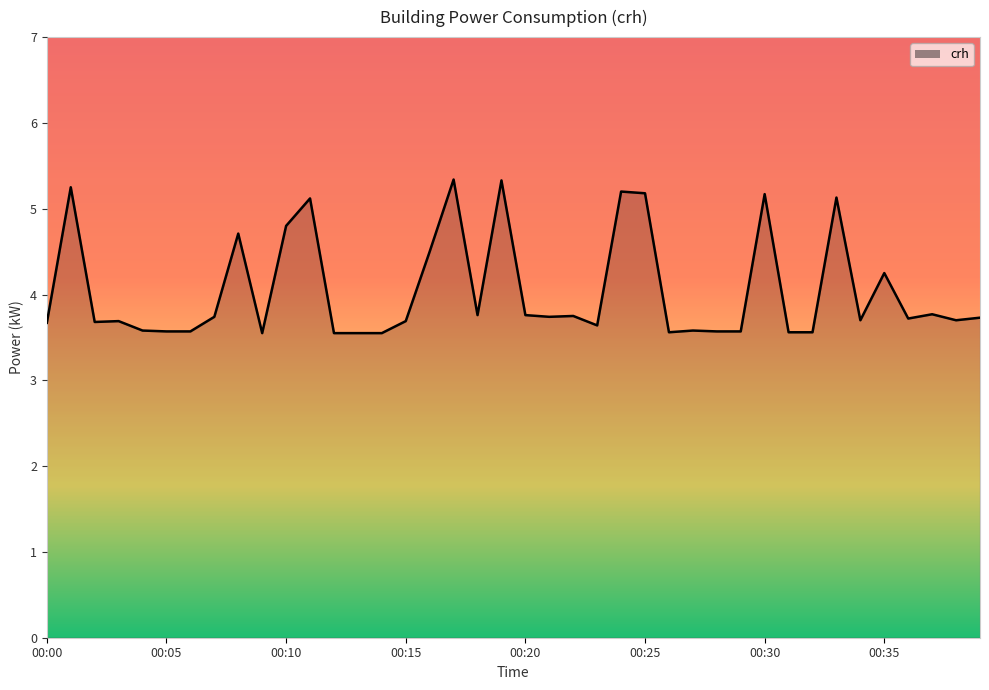

What is the difference between the maximum and minimum values?

1.8